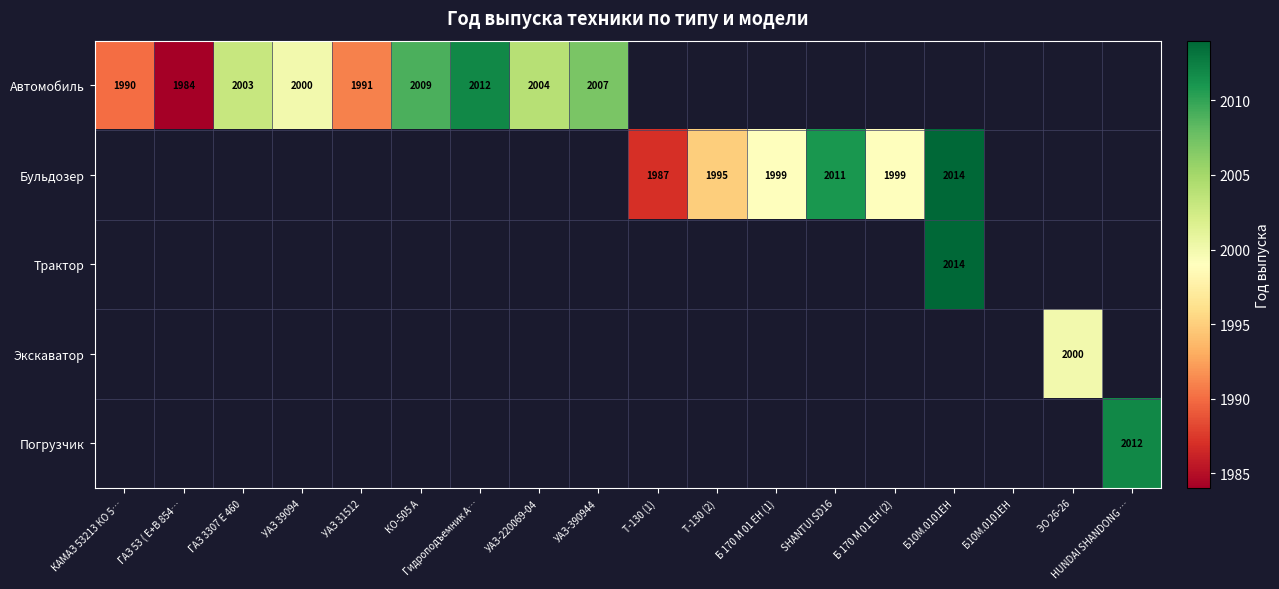

The value of Бульдозер at Б10М.0101ЕН is 583.6. True or false?

False